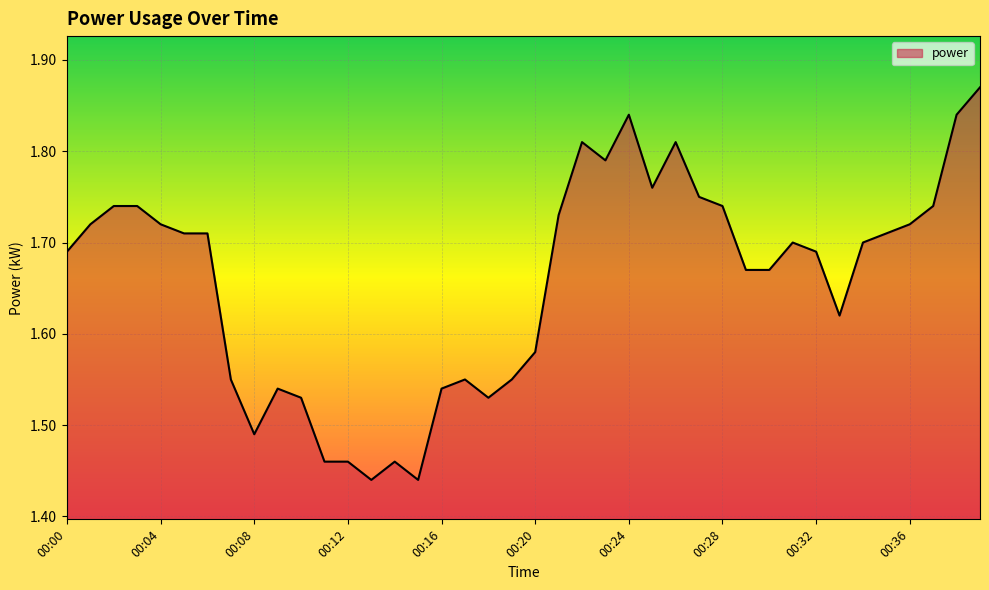

What is the difference between the maximum and minimum values?

0.4